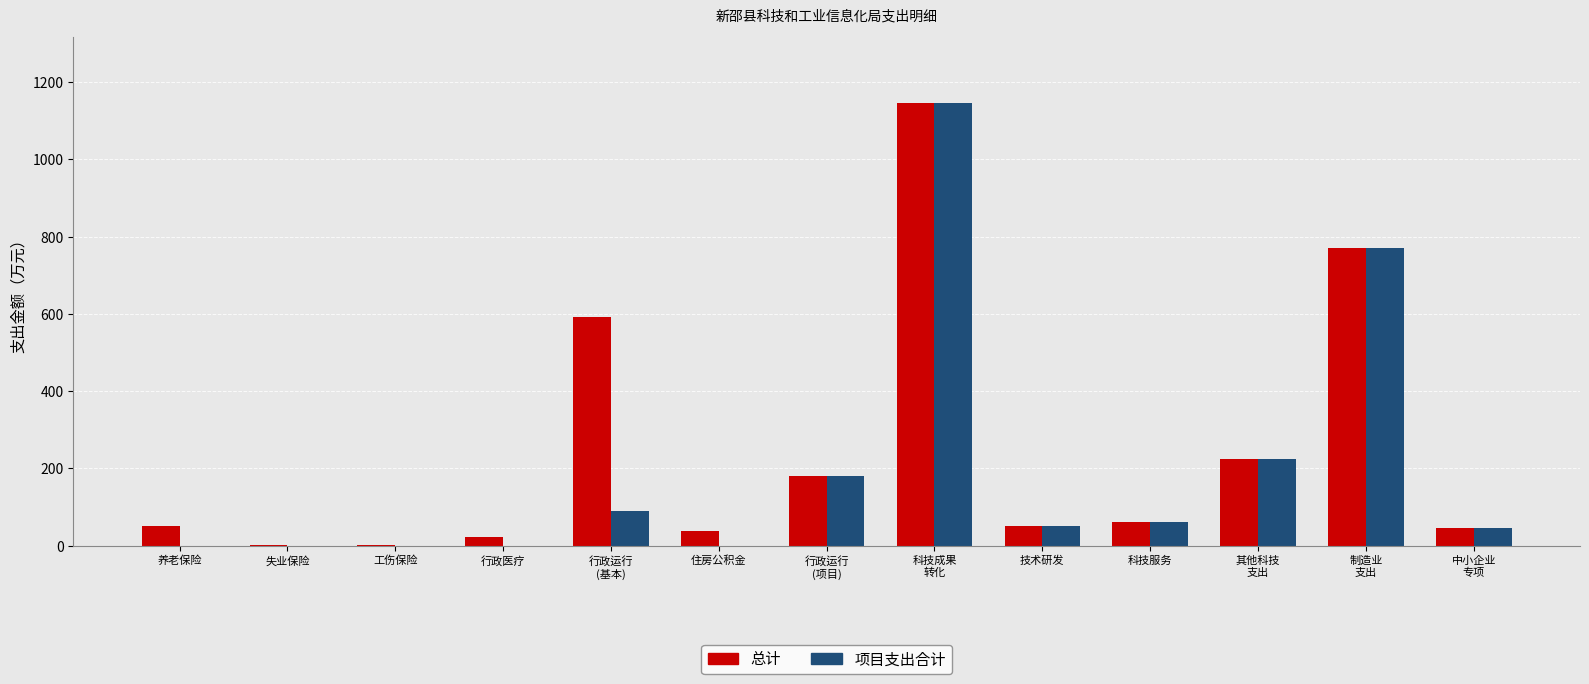

What is the average value of the 总计 series?

244.5